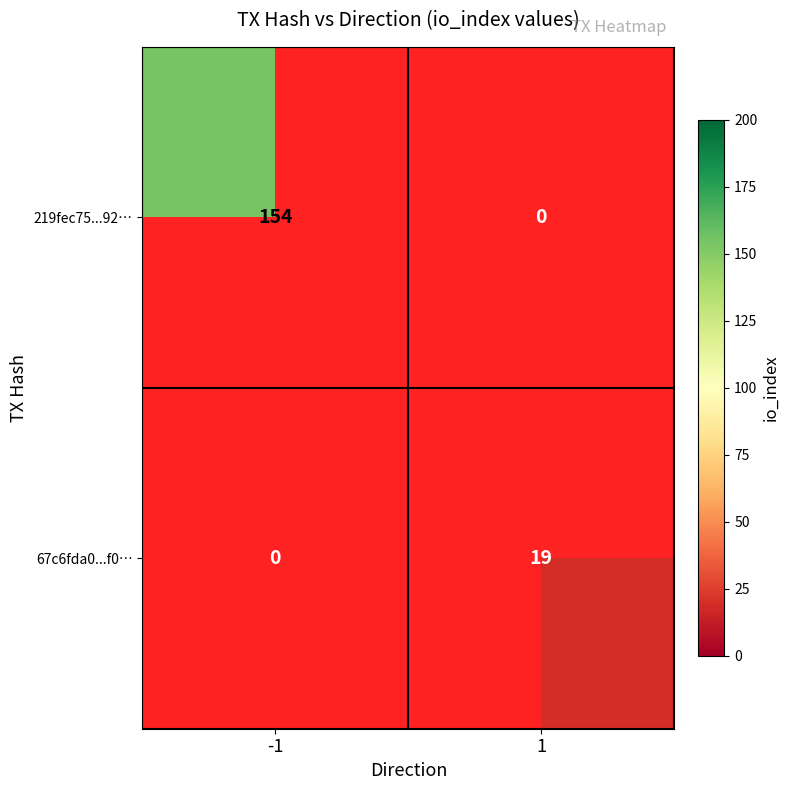

Is the value of 219fec75...92… at -1 greater than the value of 67c6fda0...f0… at 1?

Yes